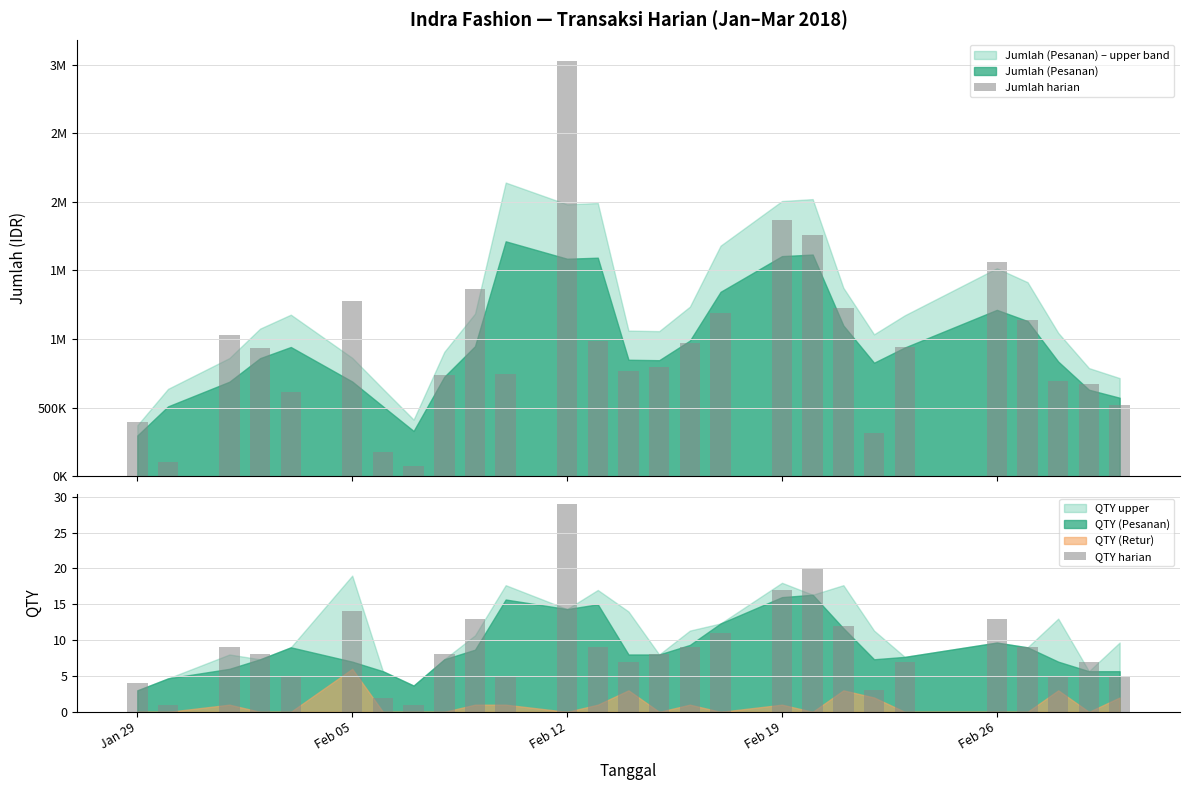

Read the QTY harian value at Feb 12, to the nearest 5.

30